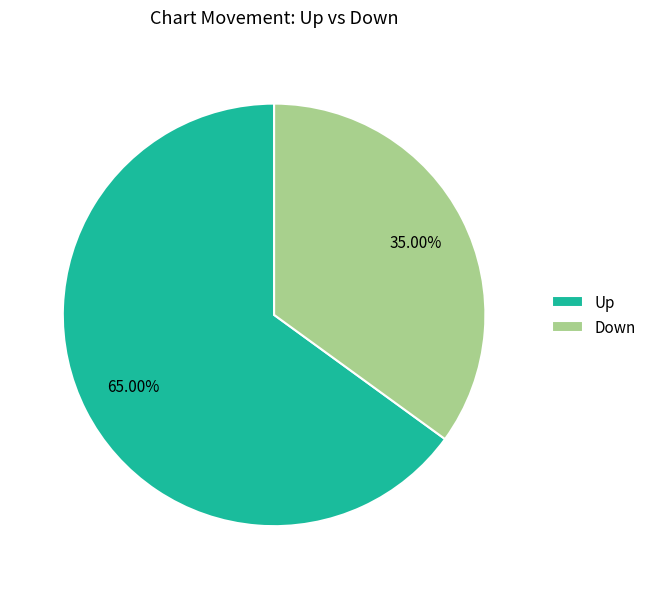

Which category has the smallest portion of the pie?

Down